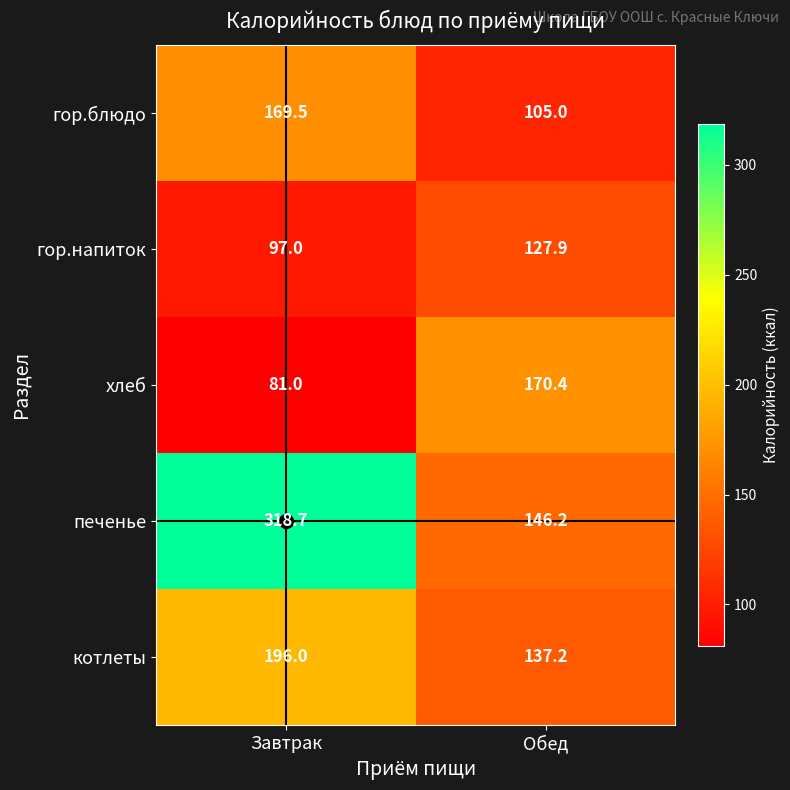

At how many categories does at least one series exceed 84?

2